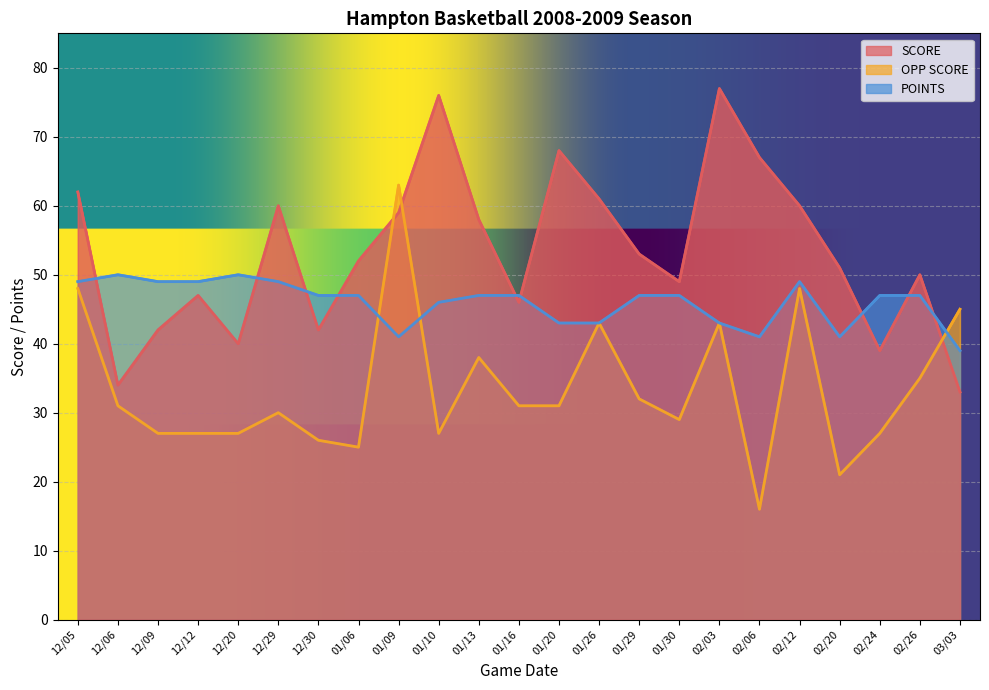

Which series has the largest range (max minus min)?

OPP SCORE